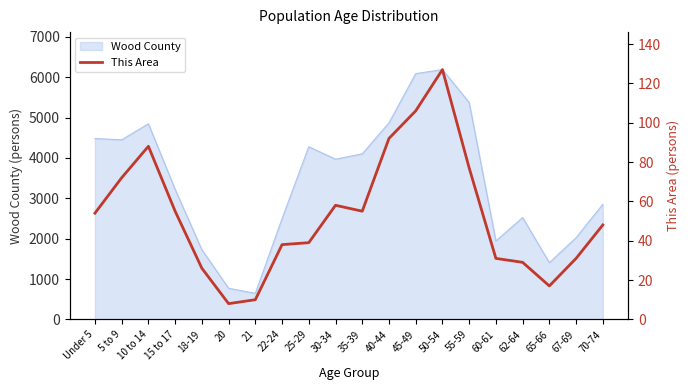

Reading left to right, what are all the values shown in this chart?

Under 5=54	5 to 9=72	10 to 14=88	15 to 17=55	18-19=26	20=8	21=10	22-24=38	25-29=39	30-34=58	35-39=55	40-44=92	45-49=106	50-54=127	55-59=77	60-61=31	62-64=29	65-66=17	67-69=31	70-74=48